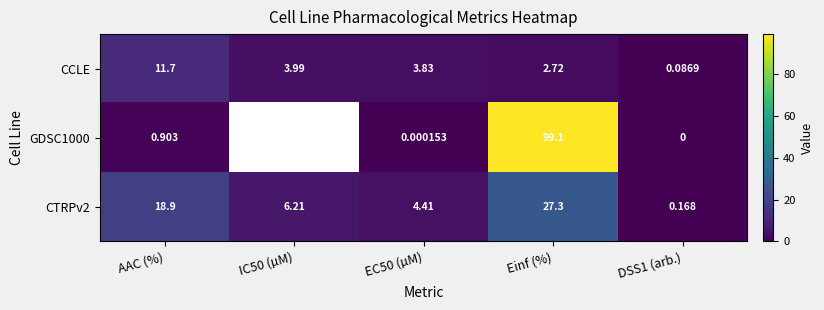

Where does the CCLE series first go above 3?

AAC (%)